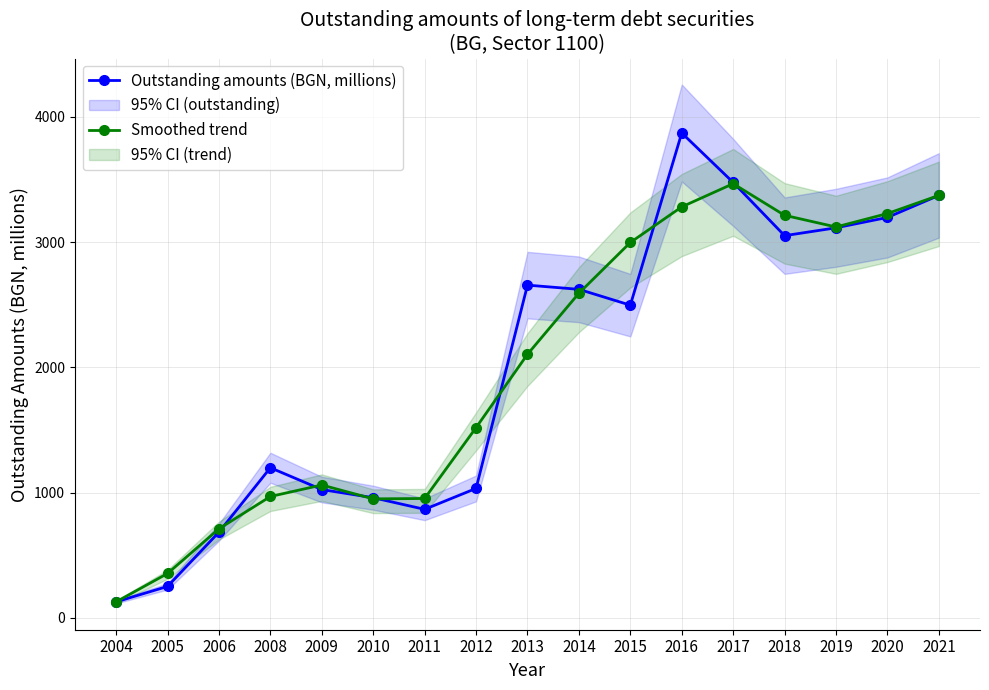

Does the chart display data point markers on the line(s)?

Yes